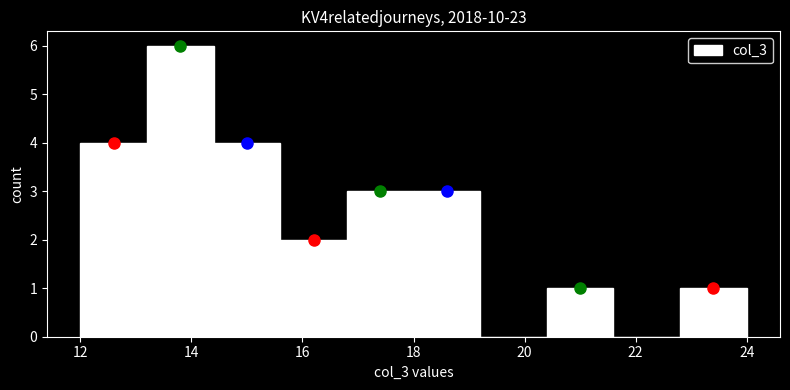

How tall is the bar that spans 16.8 to 18.0 on the x-axis? The values are not printed on the chart, so give them approximately, as read against the axis.

3